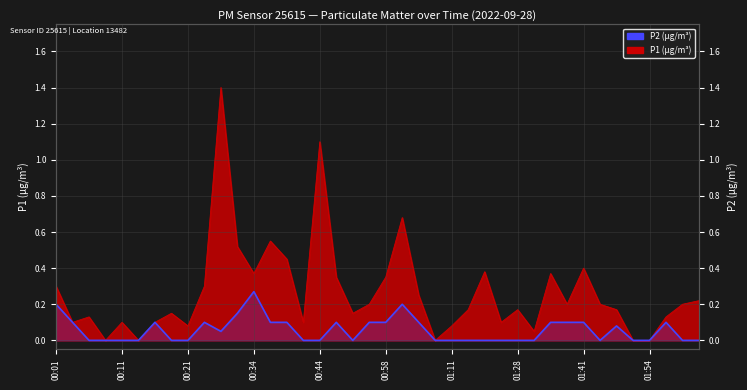

Is it true that the value at 38 is 0.1?

False